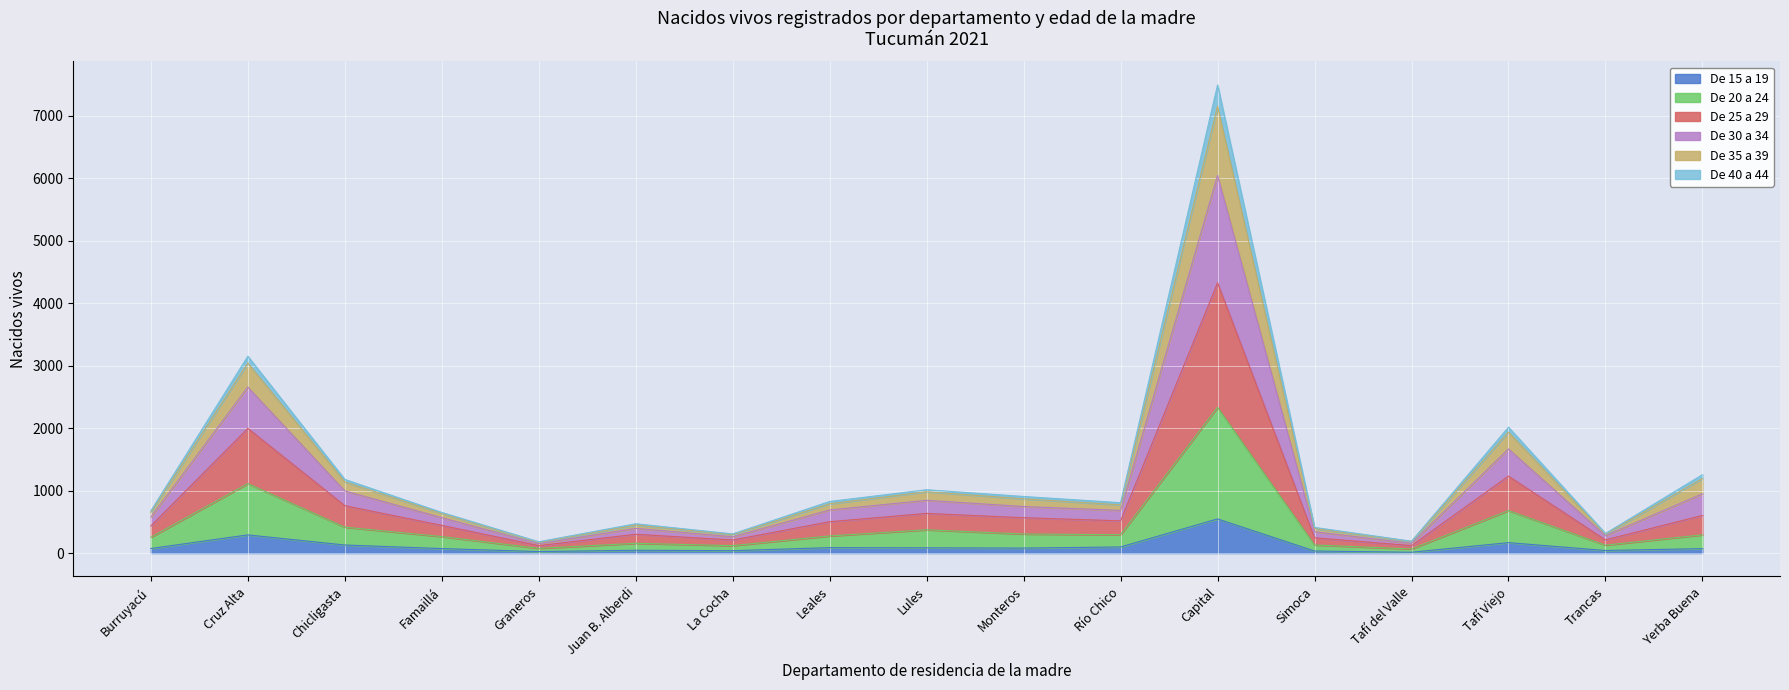

Rank the categories by De 25 a 29 value from lowest to highest.

Graneros, Tafí del Valle, La Cocha, Trancas, Simoca, Juan B. Alberdi, Famaillá, Burruyacú, Río Chico, Leales, Monteros, Lules, Yerba Buena, Chicligasta, Tafí Viejo, Cruz Alta, Capital